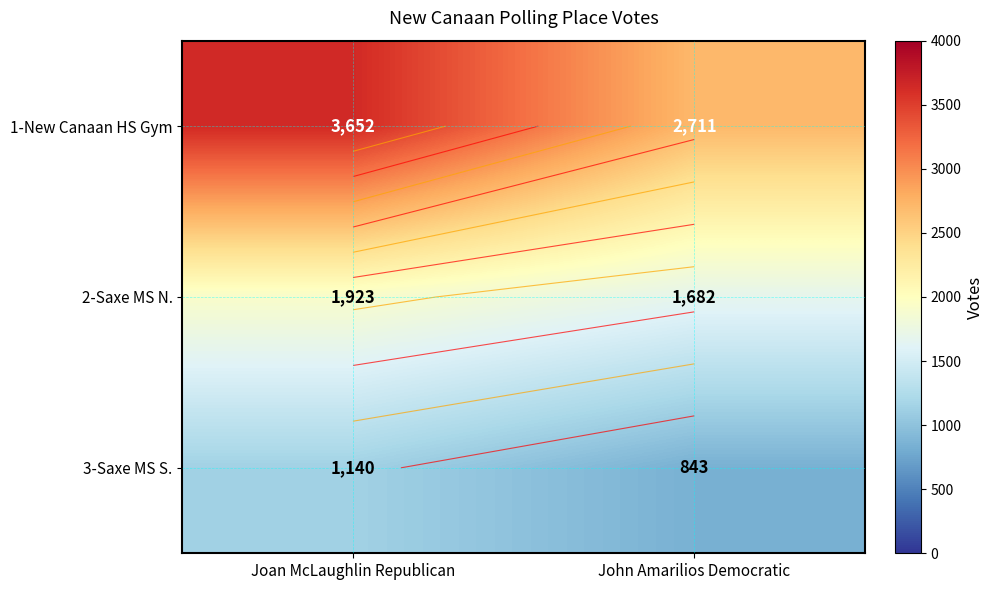

Which series changed the most between Joan McLaughlin Republican and John Amarilios Democratic?

1-New Canaan HS Gym